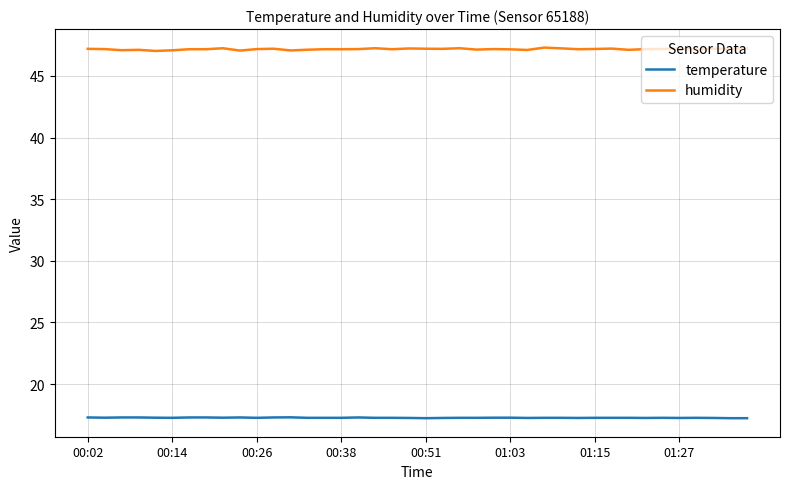

List the series in order of their overall mean, lowest first.

temperature, humidity